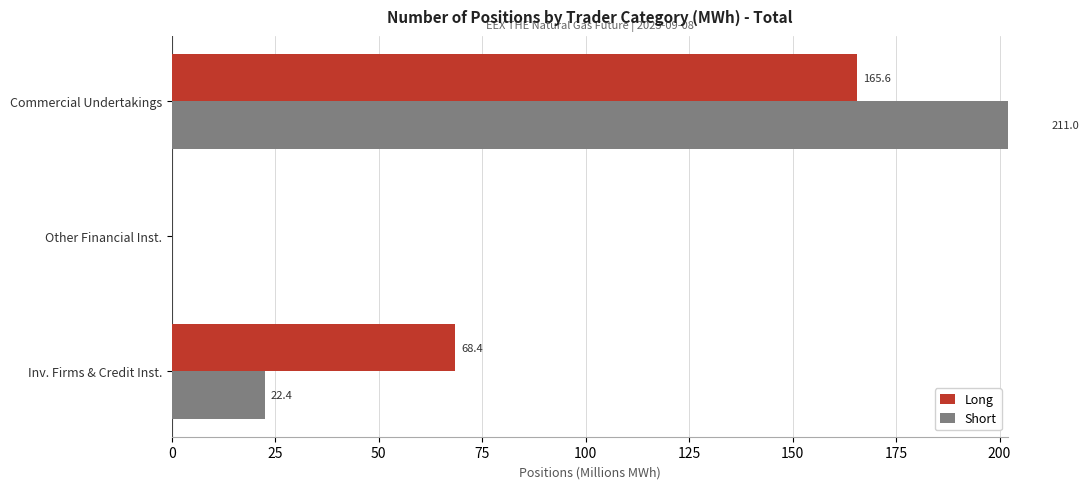

How many groups of bars are there?

3